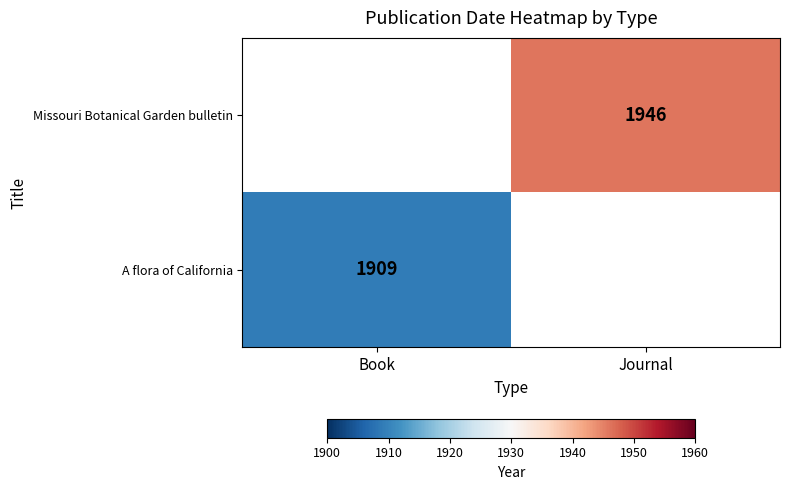

The value of A flora of California at Book is 3203.1. True or false?

False